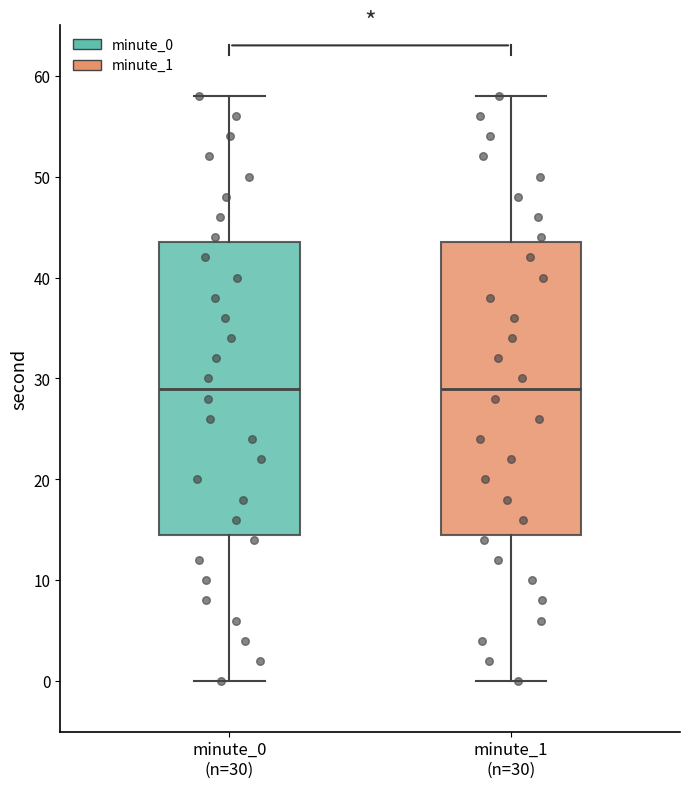

Reading left to right, transcribe this box plot: for each box, give where its median line is, the range the box spans, and where its two whiskers end, as read against the y-axis. The values are not printed on the chart, so give them approximately, as read against the axis.

minute_0 (n=30): median 29, box 15 to 44, whiskers 0 to 58
minute_1 (n=30): median 29, box 15 to 44, whiskers 0 to 58